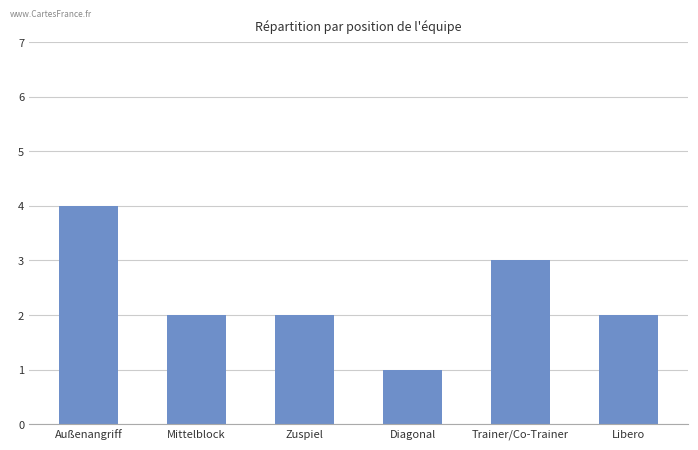

What is the difference between the maximum and second lowest values?

2